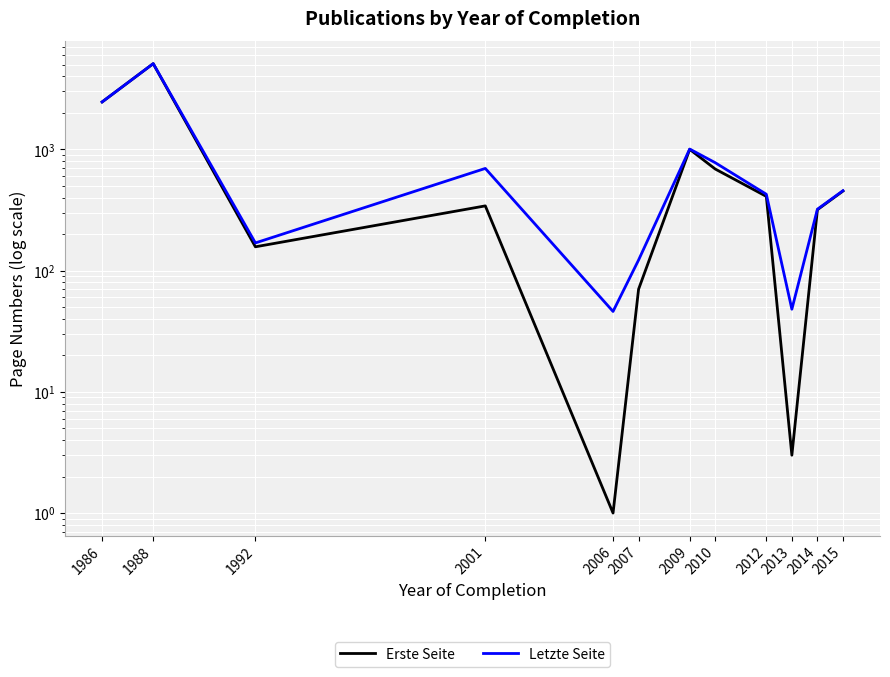

Reading left to right, what are all the values shown in this chart?

Erste Seite: 2458.0	5085.0	157.0	341.5	1.0	70.2	999.5	687.7	409.0	3.0	317.5	452.3
Letzte Seite: 2459.0	5088.0	169.0	695.5	46.0	122.2	1005.0	775.3	426.0	48.0	320.5	455.7